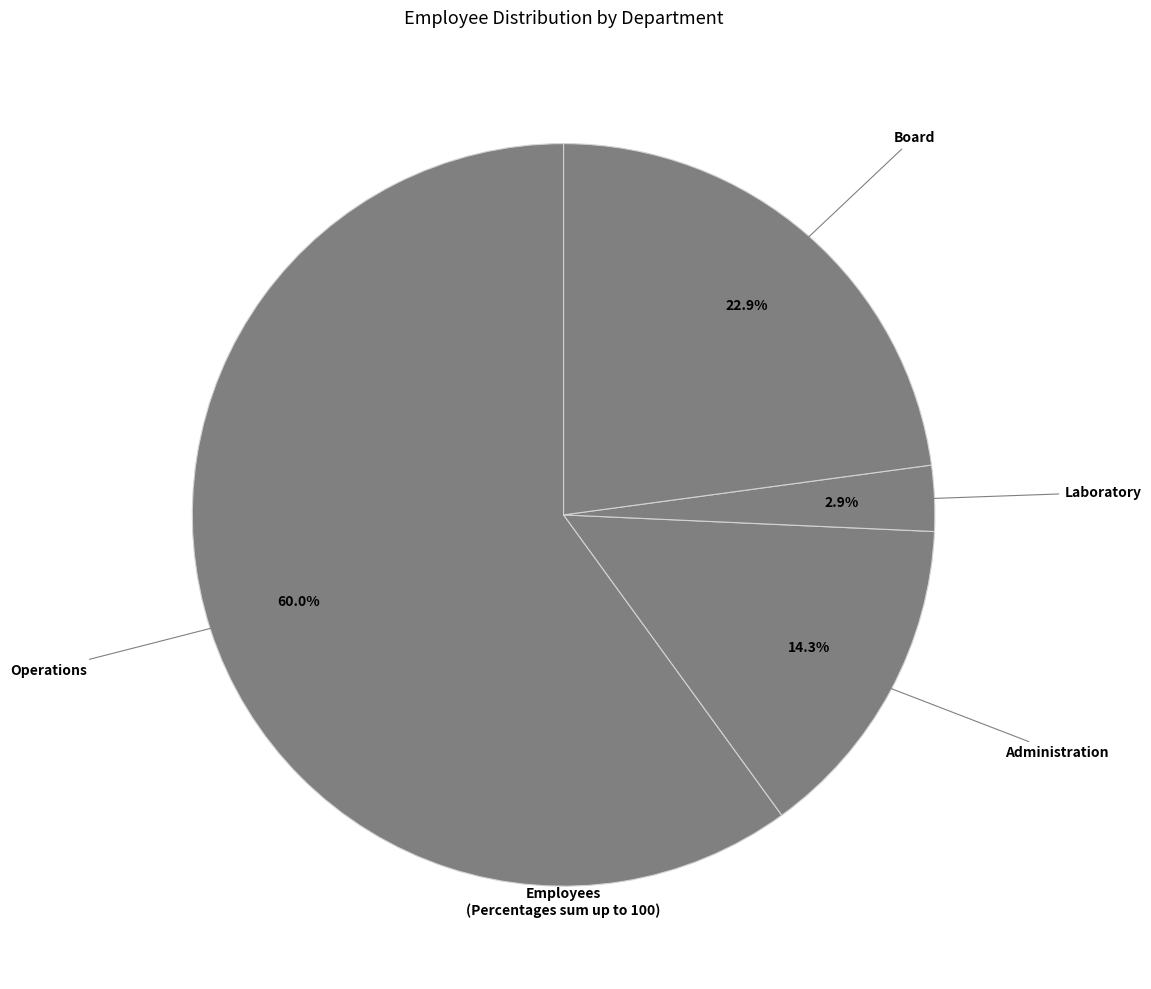

Count the number of slices in the pie.

4